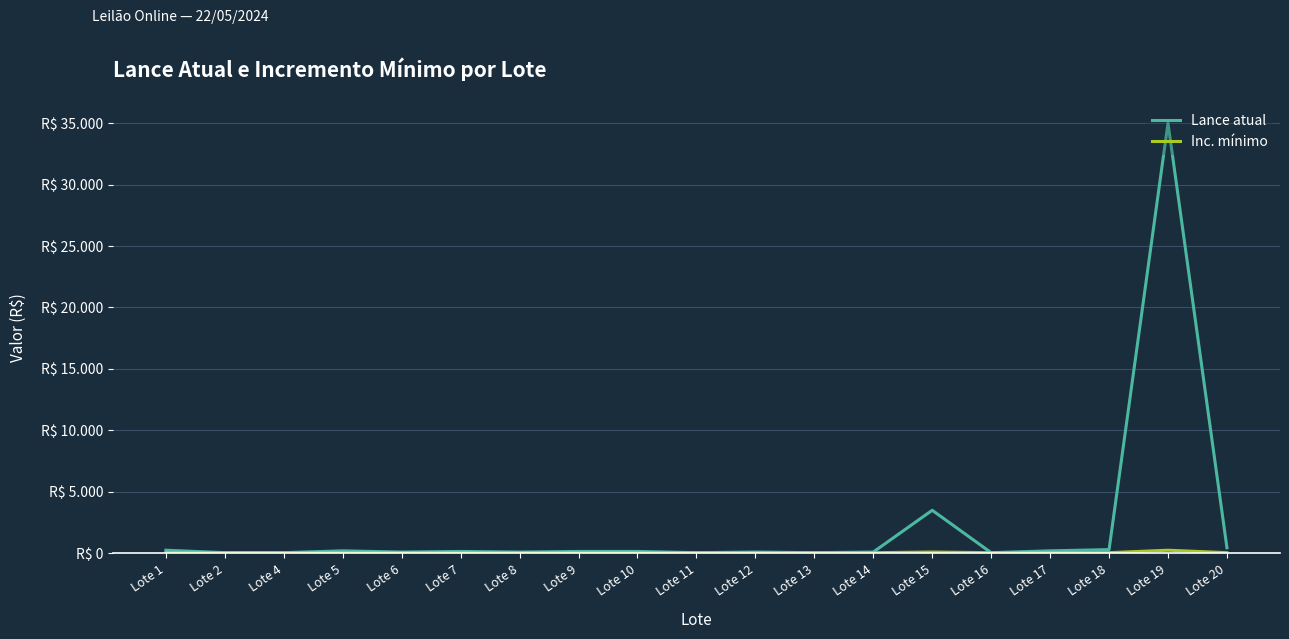

What is the spread (max minus min) of values at Lote 10?

100